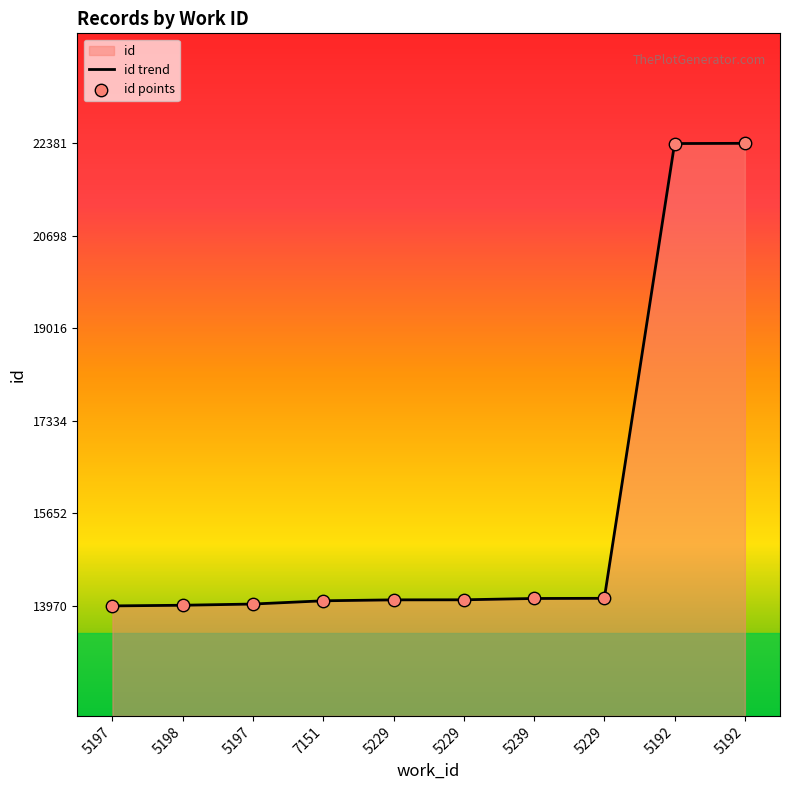

What is the total value across all series at 7151?

28126